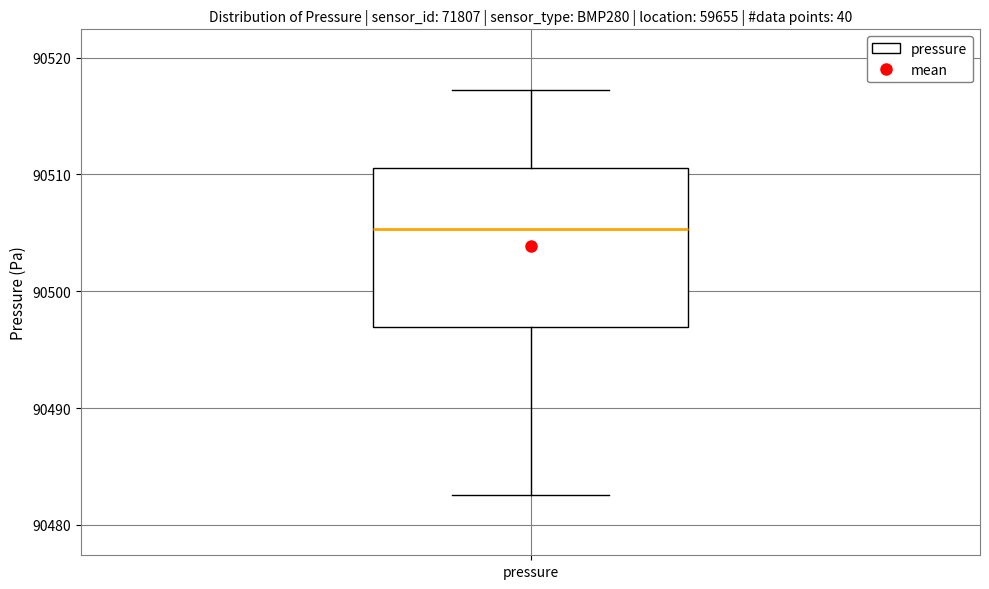

Read this box plot against the y-axis: the position of the median line, the range covered by the box, and the ends of both whiskers. The values are not printed on the chart, so give them approximately, as read against the axis.

median 90505, box 90497 to 90511, whiskers 90483 to 90517